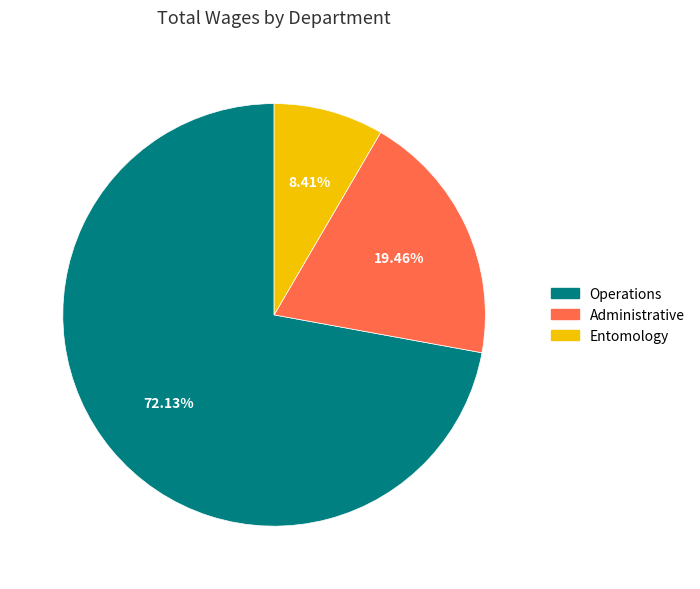

Does any single category account for the majority?

Yes